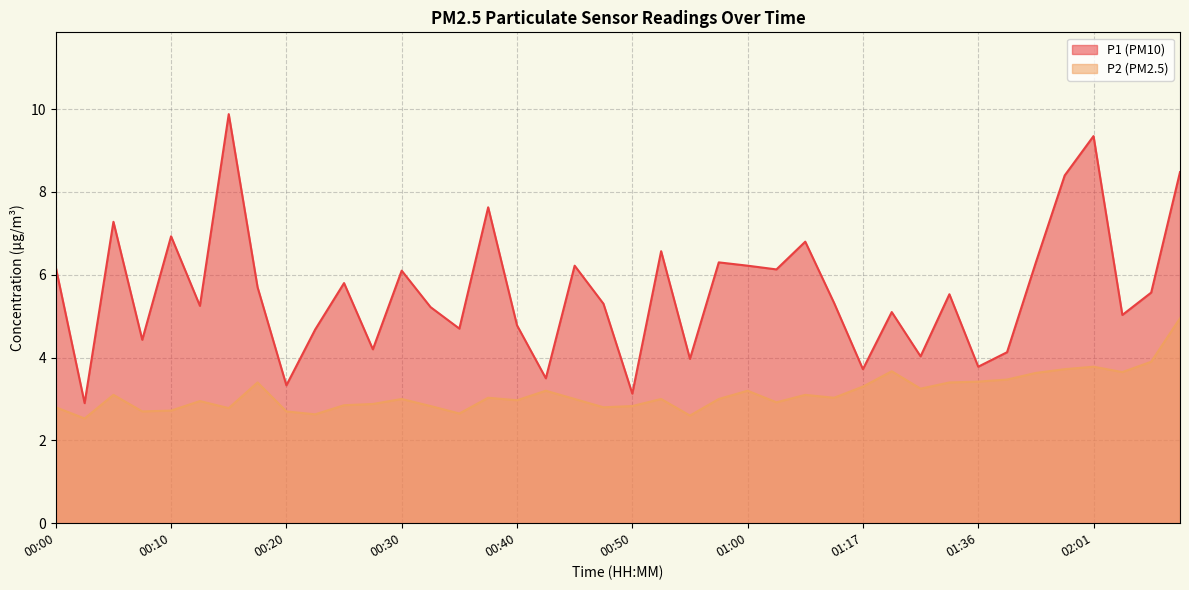

At which category does P2 reach its first local valley?

00:02